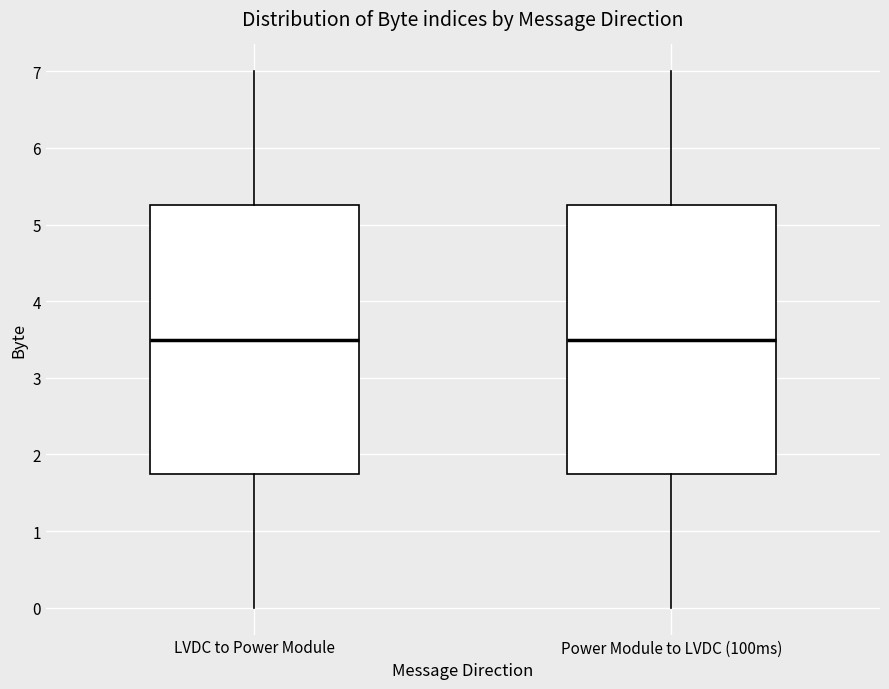

Reading left to right, read every box against the y-axis: the position of its median line, the range the box covers, and the ends of its whiskers. The values are not printed on the chart, so give them approximately, as read against the axis.

LVDC to Power Module: median 3.5, box 1.8 to 5.3, whiskers 0.0 to 7.0
Power Module to LVDC (100ms): median 3.5, box 1.8 to 5.3, whiskers 0.0 to 7.0